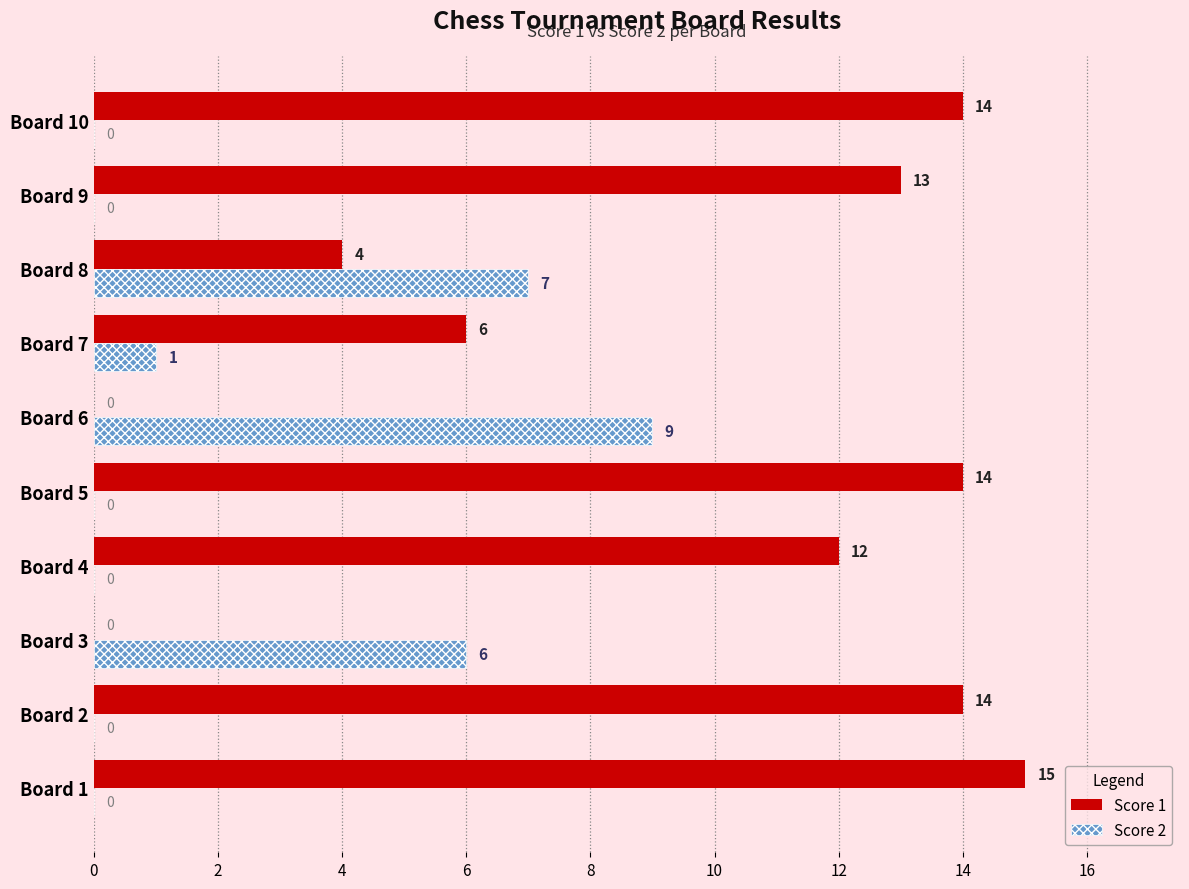

True or false: Score 2 has a value of 2 at Board 7.

False